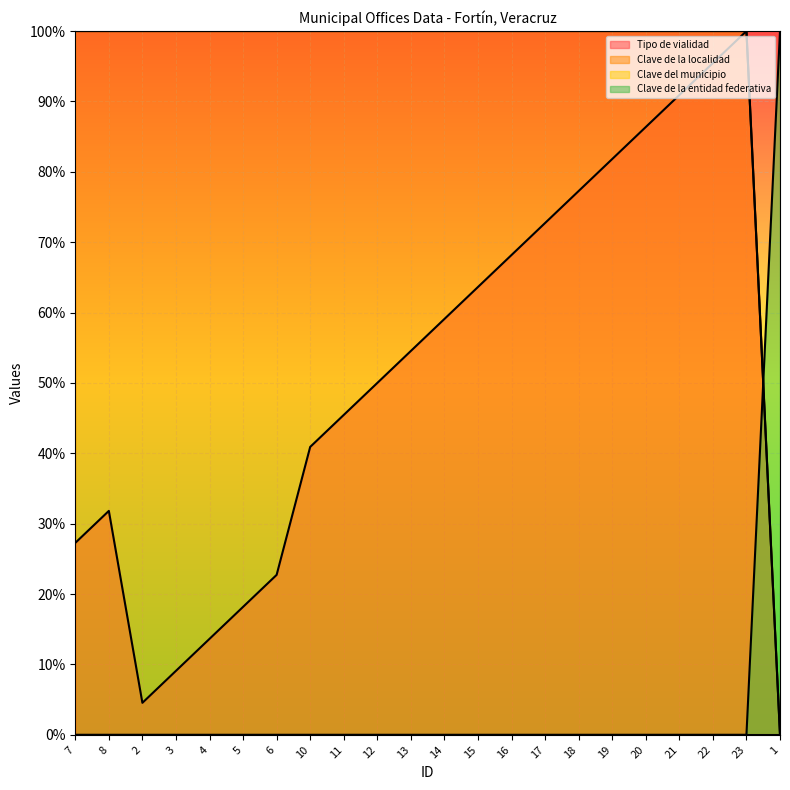

Which category has the highest value in the Clave de la localidad series?

7